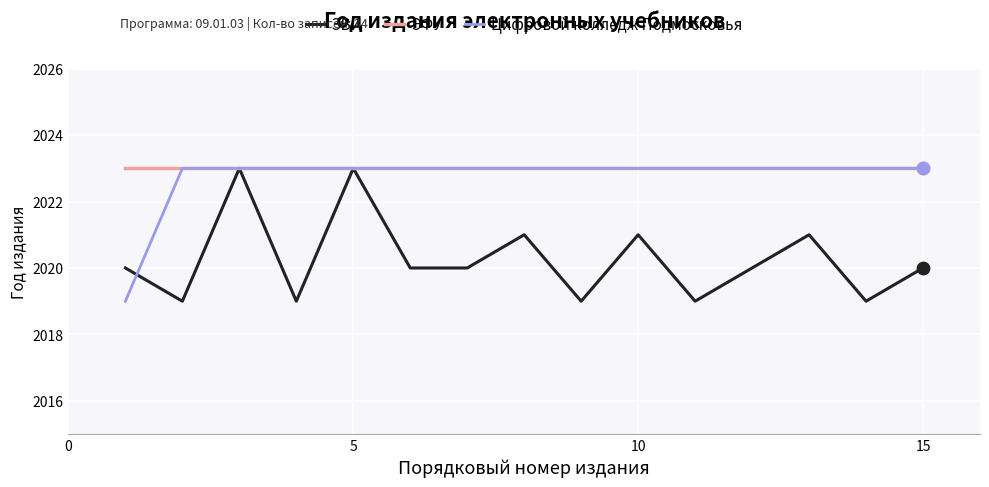

What are all the series names shown in the legend?

ЭВИ, ЭФУ, Цифровой колледж Подмосковья